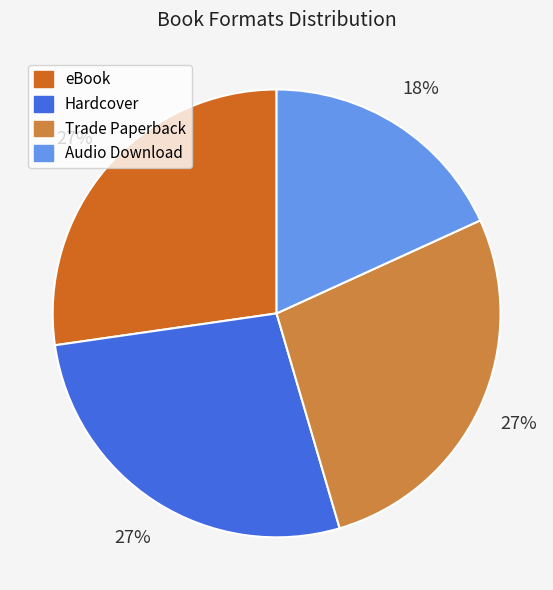

True or false: Audio Download accounts for 18% of the total.

True